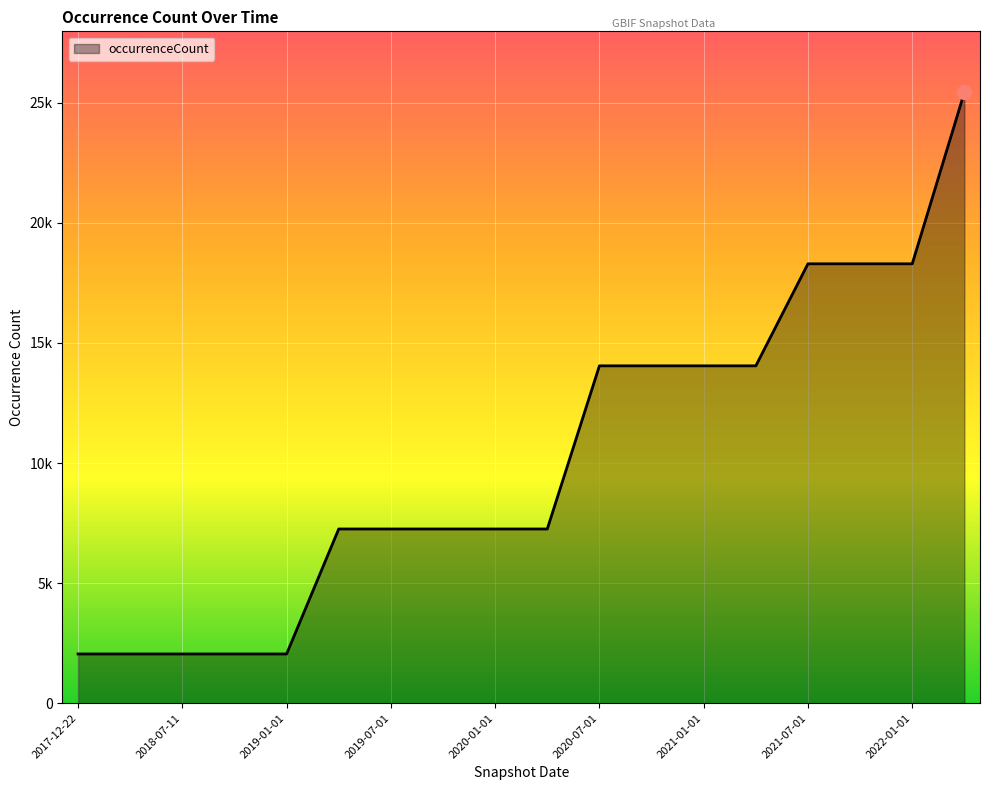

Which category has the lowest value across all series?

2017-12-22